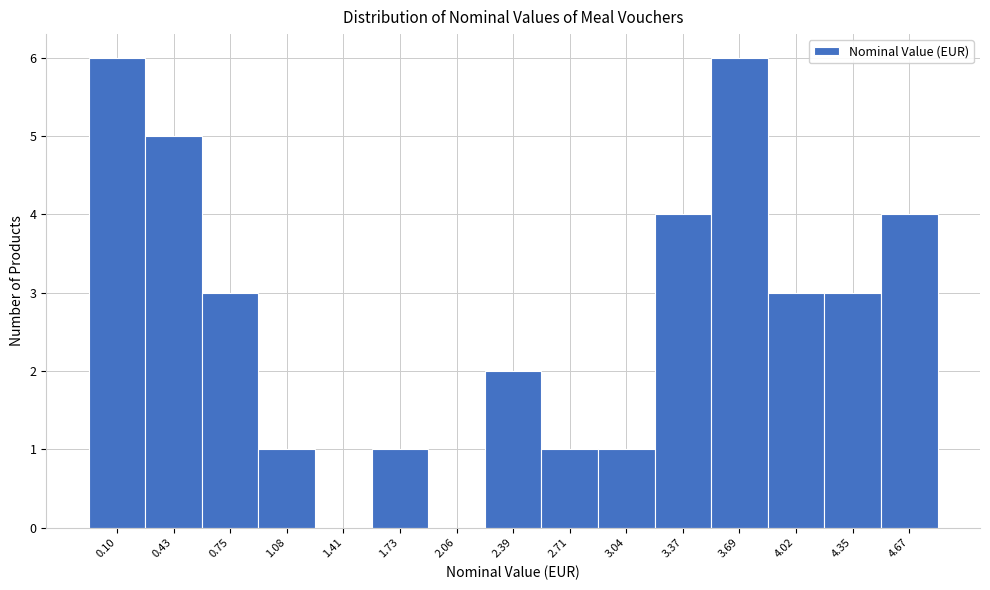

Reading left to right, transcribe all the data shown in this chart.

0.10=6	0.43=5	0.75=3	1.08=1	1.41=0	1.73=1	2.06=0	2.39=2	2.71=1	3.04=1	3.37=4	3.69=6	4.02=3	4.35=3	4.67=4